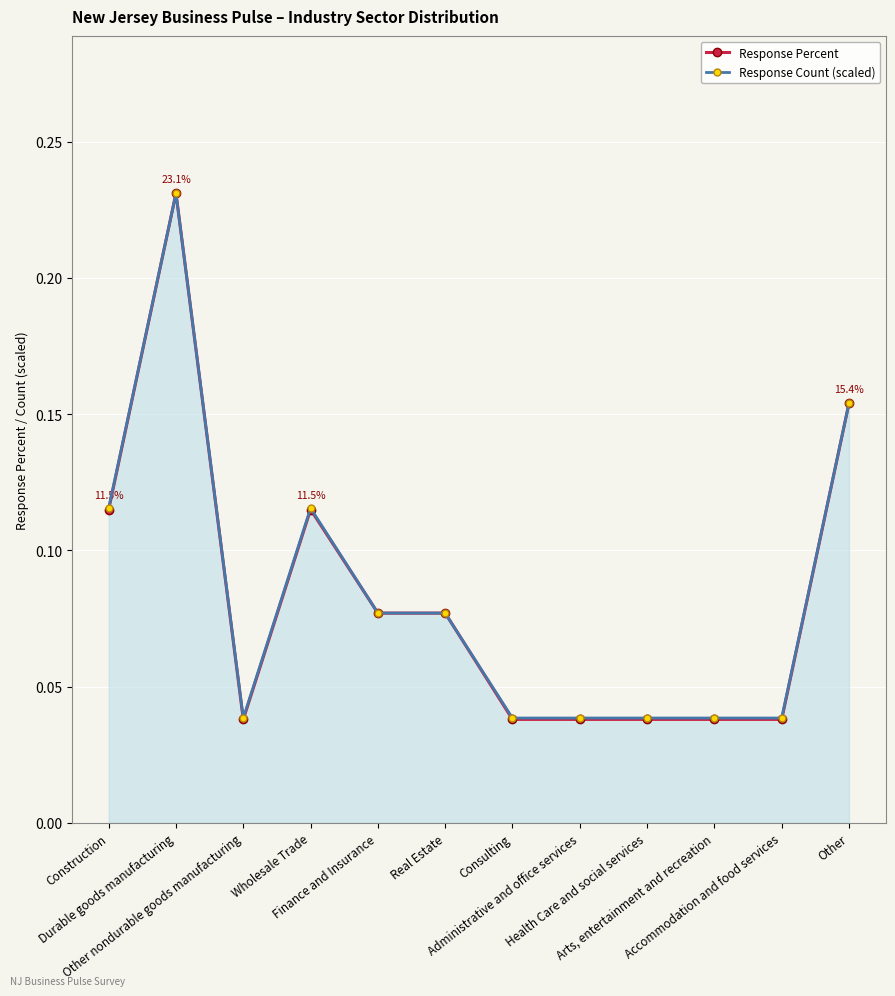

How many distinct data groups are displayed?

2